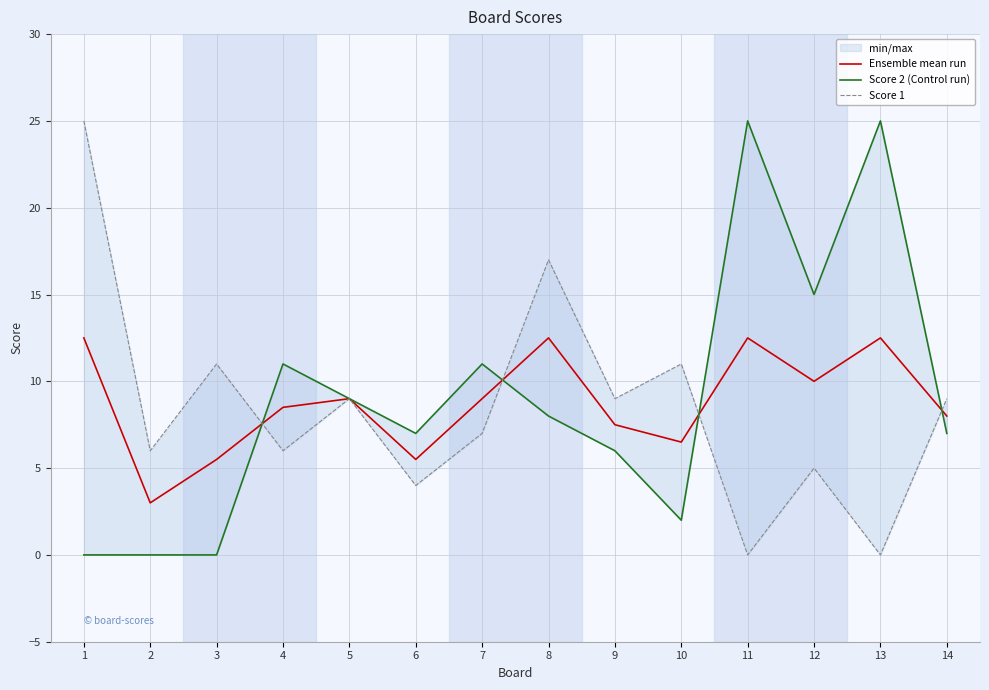

What is the value of the Score 2 (Control run) point at the 10th from the left?

2.0